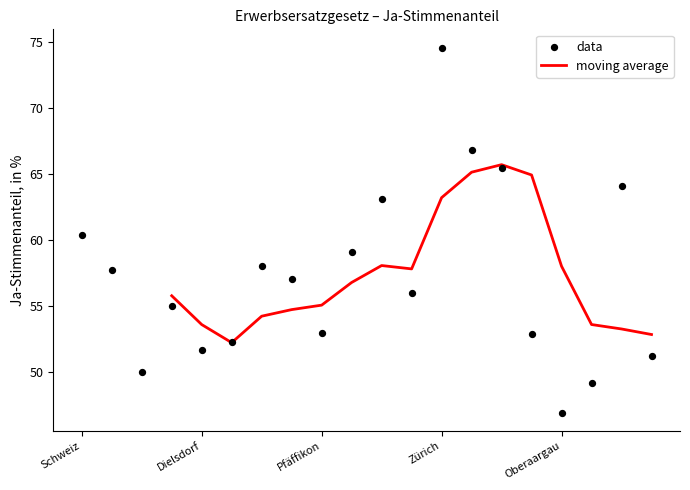

True or false: moving average has a value of 91.4 at Pfäffikon.

False